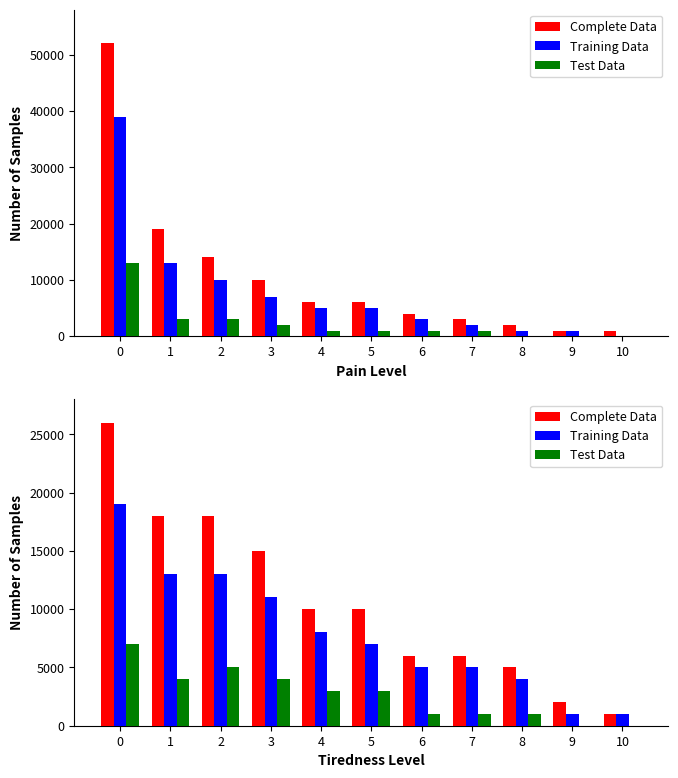

Rank the series at 8 from lowest to highest value.

Test Data, Training Data, Complete Data